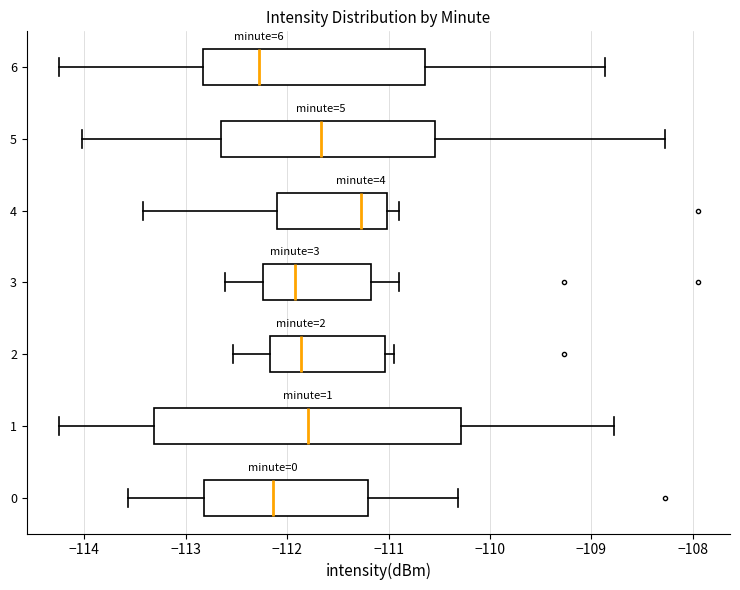

Comparing the boxes themselves (not the whiskers), which one is the widest?

1